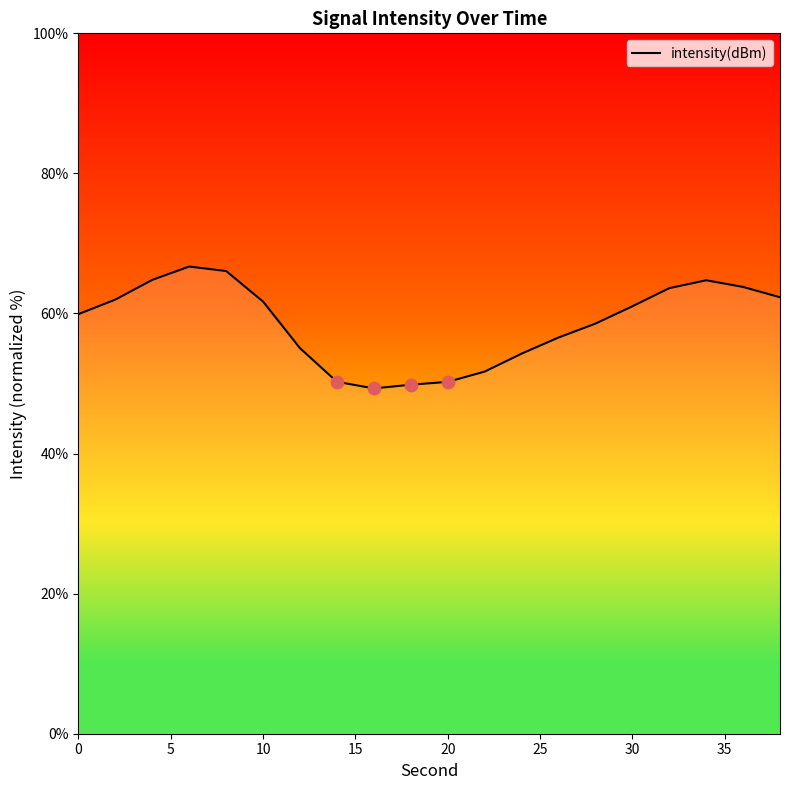

What is the difference between the maximum and minimum values?

17.4